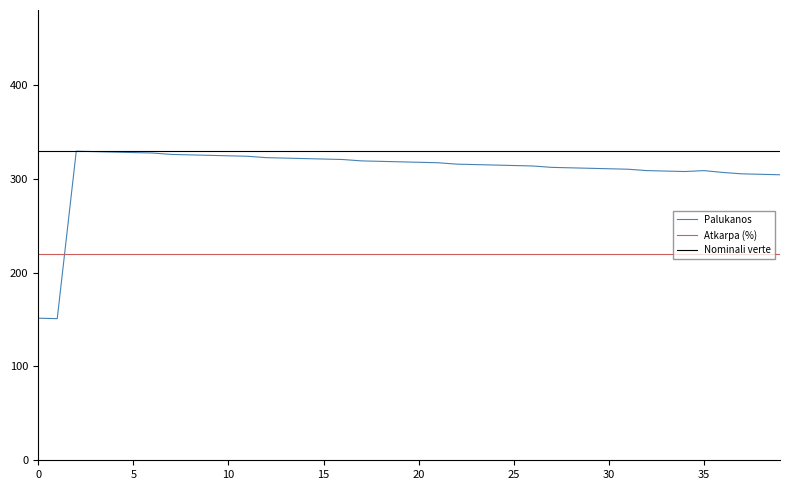

What is the minimum value shown in the chart?

151.0